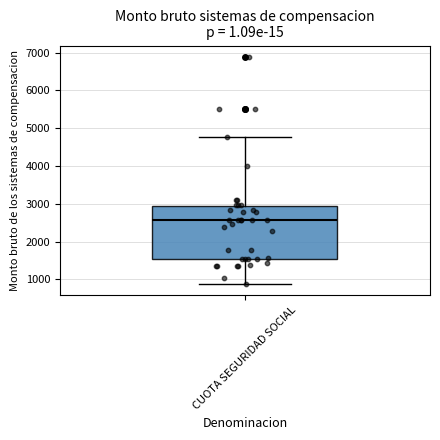

Where does the median line of the box for CUOTA SEGURIDAD SOCIAL sit on the y-axis? The values are not printed on the chart, so give them approximately, as read against the axis.

2600